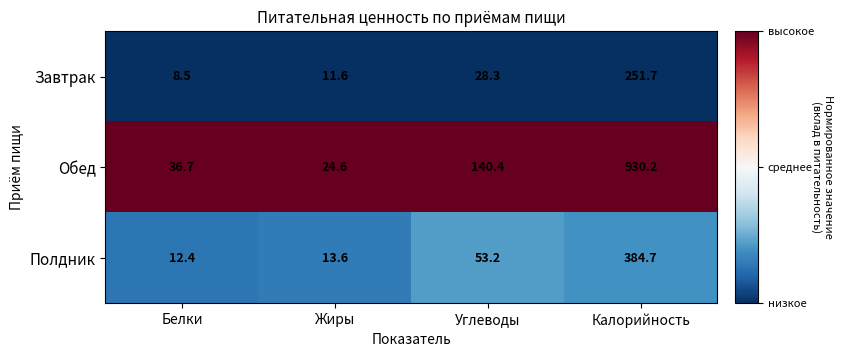

Rank the series by their maximum value, from lowest to highest.

Завтрак, Полдник, Обед